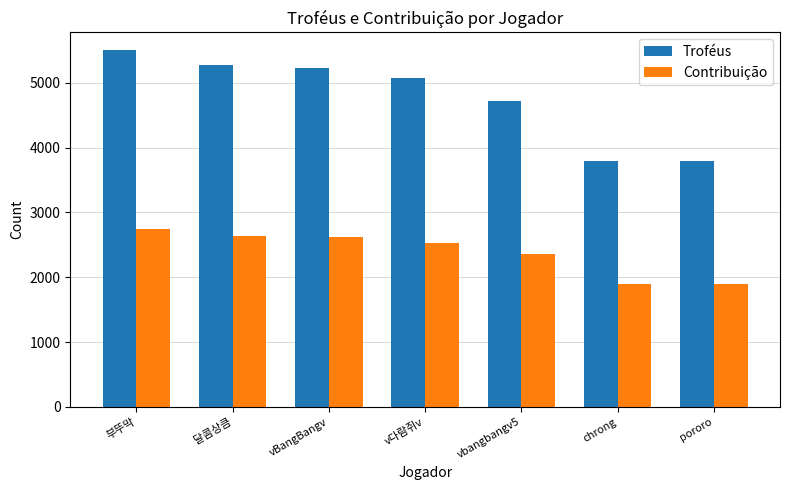

Reading left to right, extract all data points from this chart.

Troféus: 부뚜막=5500	달콤상큼=5278	vBangBangv=5228	v다람쥐v=5071	vbangbangv5=4717	chrong=3800	pororo=3800
Contribuição: 부뚜막=2750	달콤상큼=2639	vBangBangv=2614	v다람쥐v=2535	vbangbangv5=2358	chrong=1900	pororo=1900